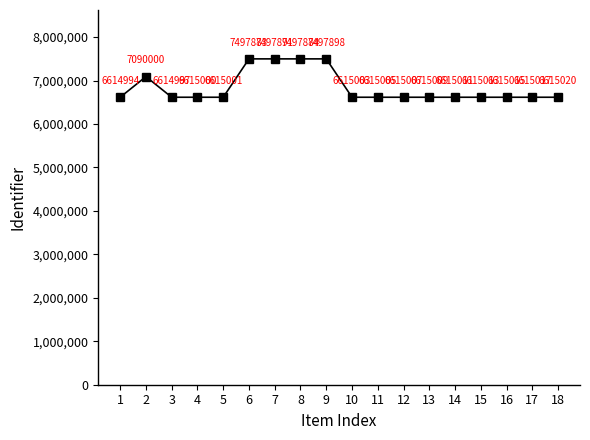

The chart shows a value of 6615005 at 11. True or false?

True